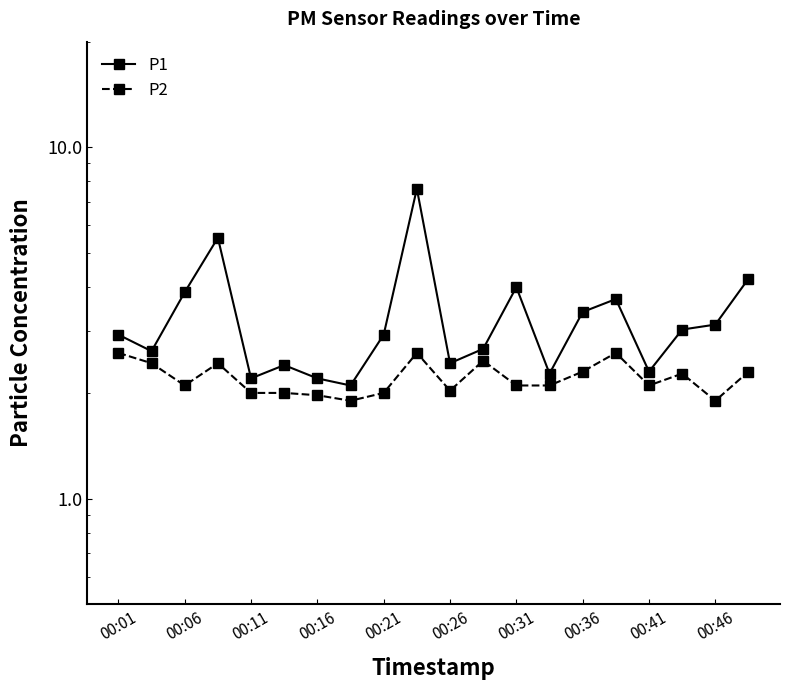

Is the value of P2 at 00:21 greater than the value of P1 at 00:16?

No